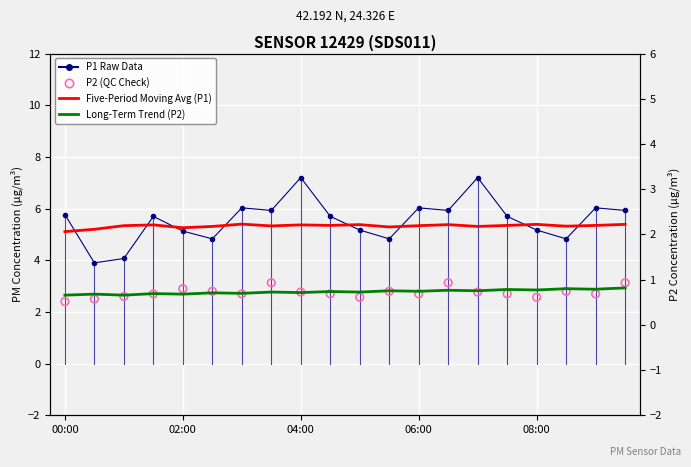

Which series has the widest spread of Y values?

P1 Raw Data